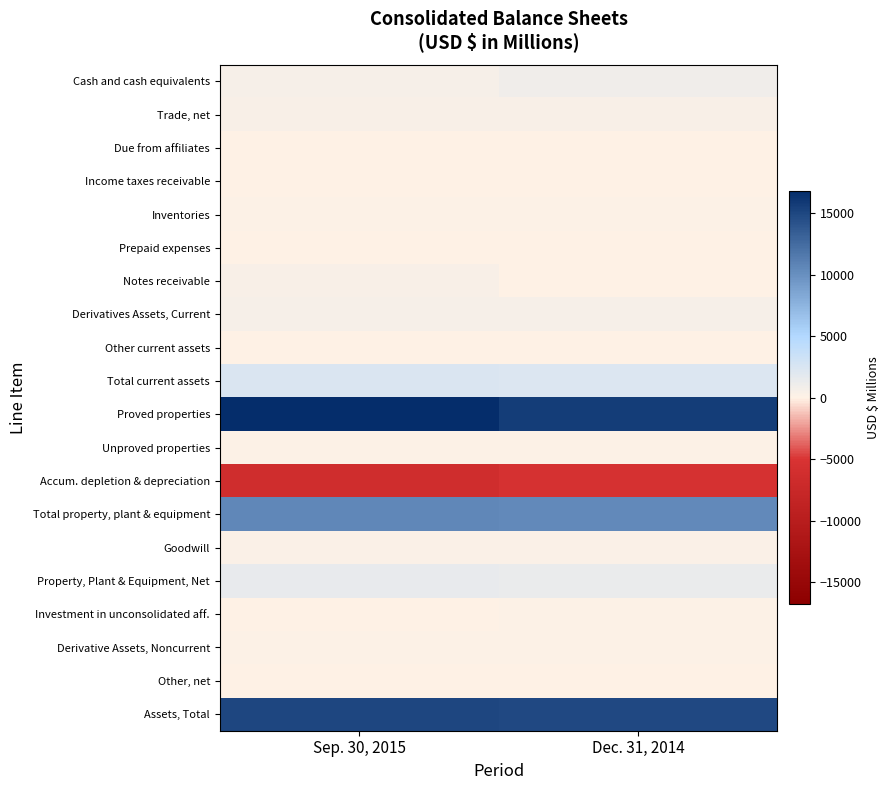

Which series has the widest spread of values?

Proved properties